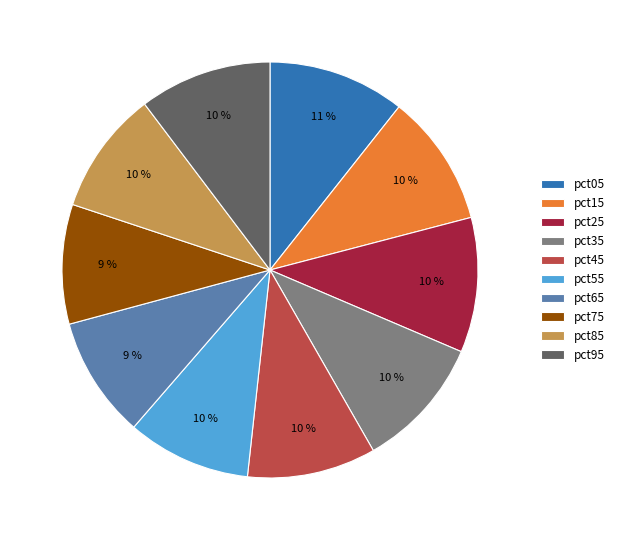

Count the number of slices in the pie.

10